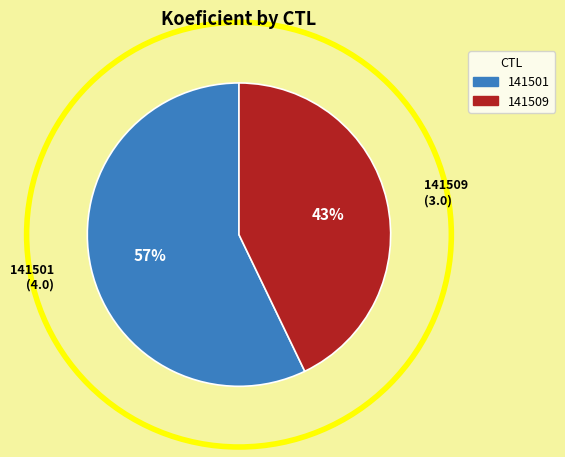

To the nearest percent, what percentage of the pie is 141509?

43%